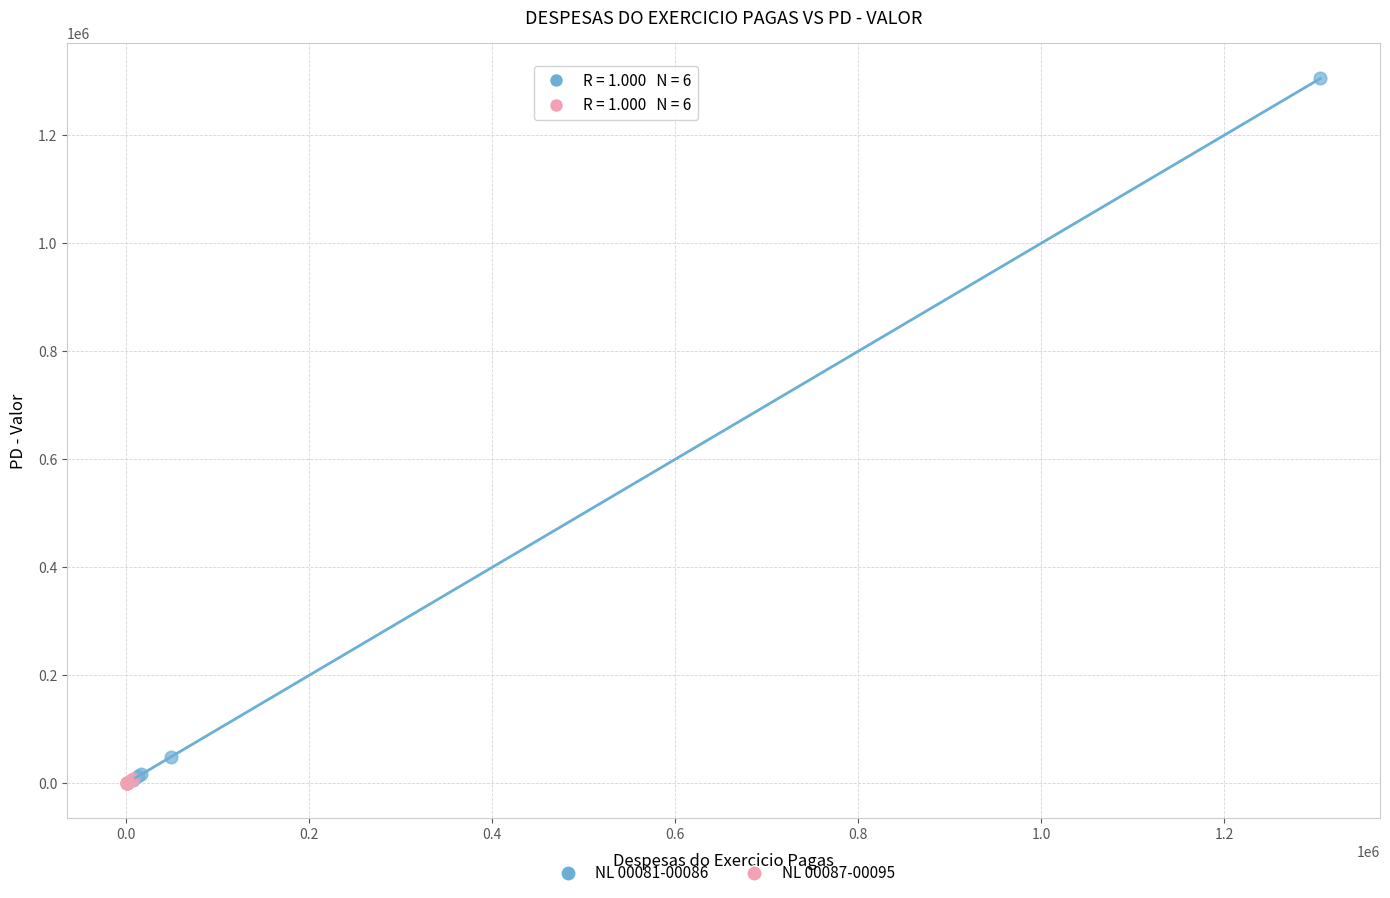

Which series has the widest spread of Y values?

NL 00081-00086